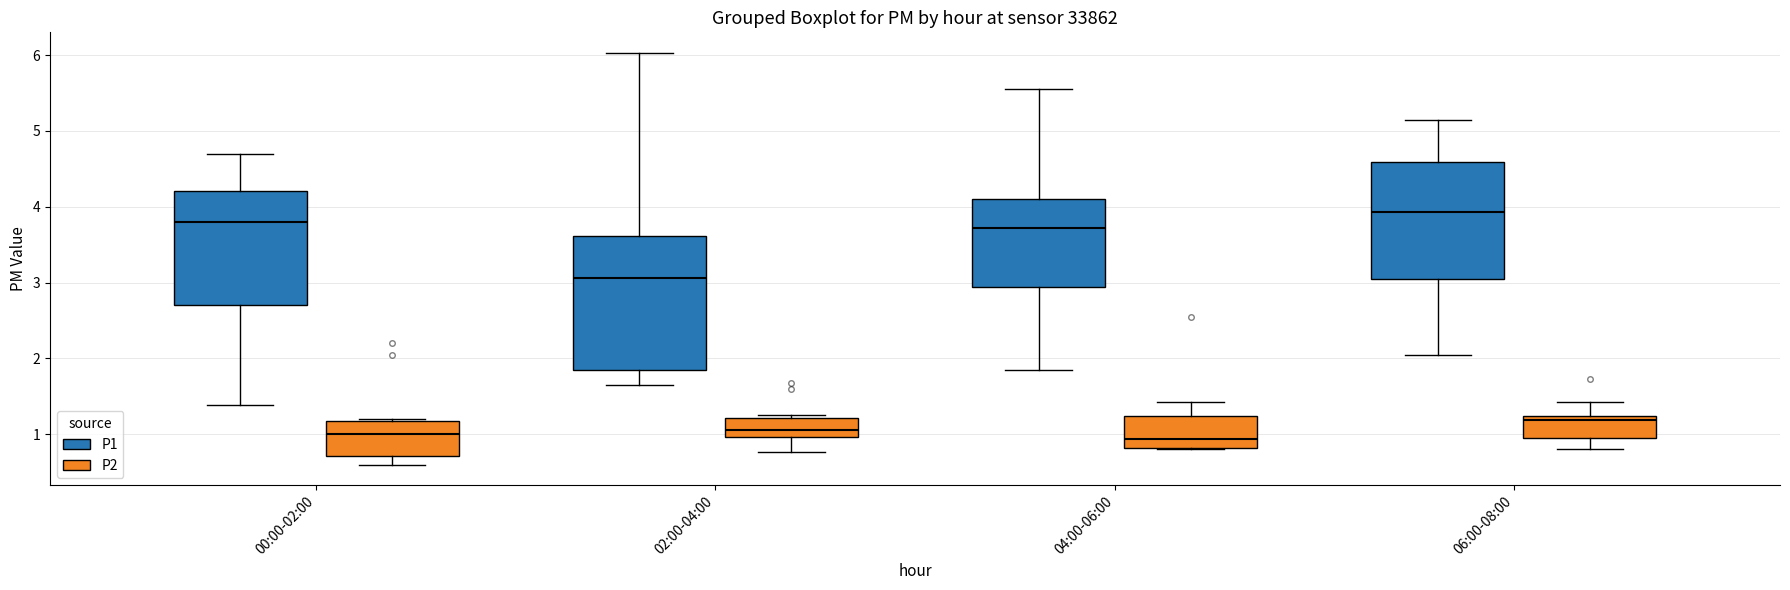

Reading left to right, read every box against the y-axis: the position of its median line, the range the box covers, and the ends of its whiskers. The values are not printed on the chart, so give them approximately, as read against the axis.

00:00-02:00 (P1): median 3.8, box 2.7 to 4.2, whiskers 1.4 to 4.7
00:00-02:00 (P2): median 1.0, box 0.7 to 1.2, whiskers 0.6 to 1.2
02:00-04:00 (P1): median 3.1, box 1.9 to 3.6, whiskers 1.7 to 6.0
02:00-04:00 (P2): median 1.1, box 1.0 to 1.2, whiskers 0.8 to 1.3
04:00-06:00 (P1): median 3.7, box 2.9 to 4.1, whiskers 1.9 to 5.6
04:00-06:00 (P2): median 0.9, box 0.8 to 1.2, whiskers 0.8 to 1.4
06:00-08:00 (P1): median 3.9, box 3.0 to 4.6, whiskers 2.1 to 5.2
06:00-08:00 (P2): median 1.2 (just below the box's upper edge), box 0.9 to 1.2, whiskers 0.8 to 1.4